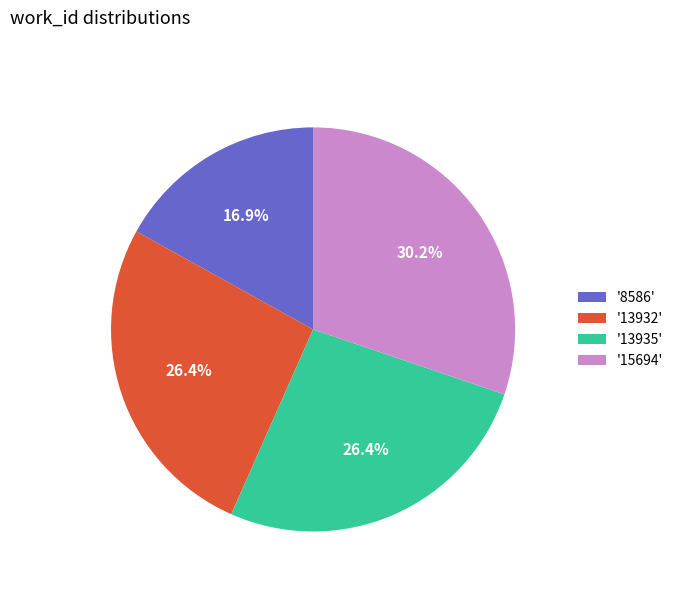

What is the largest slice in the pie chart?

'15694'